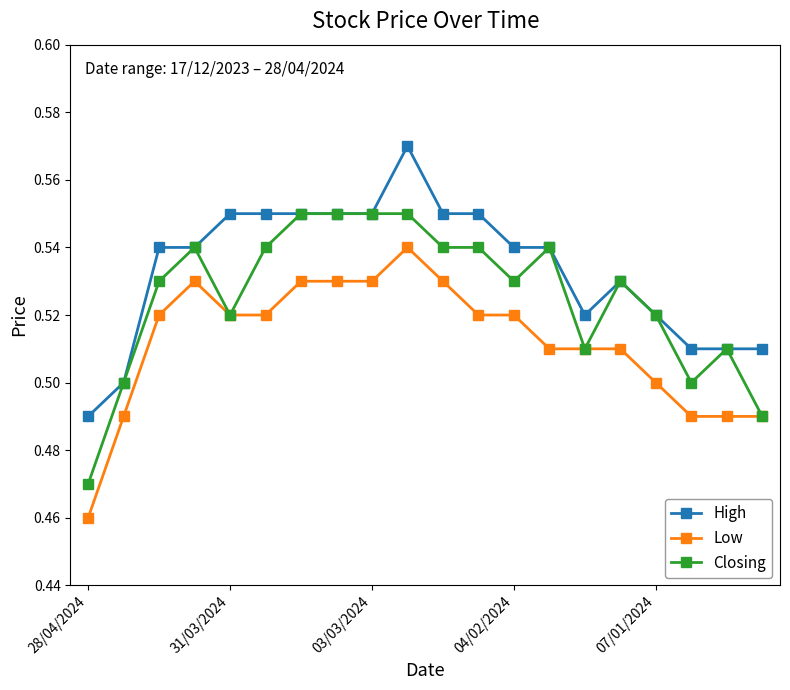

How many High values are between 0 and 1?

20